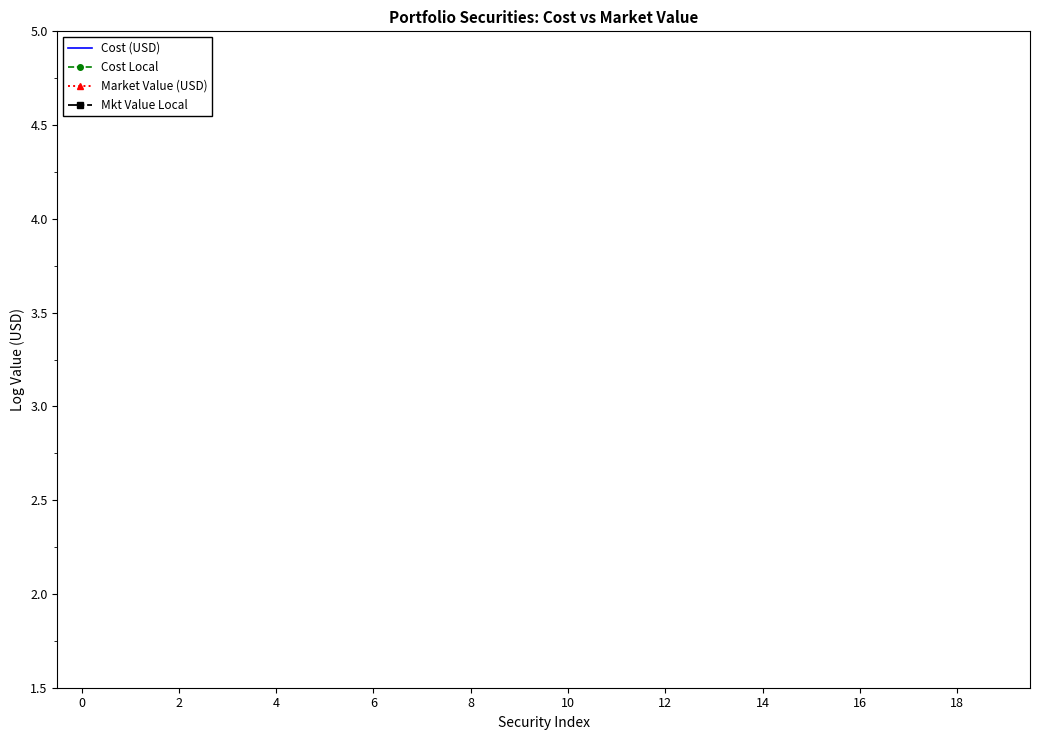

How many lines are shown in the chart?

4